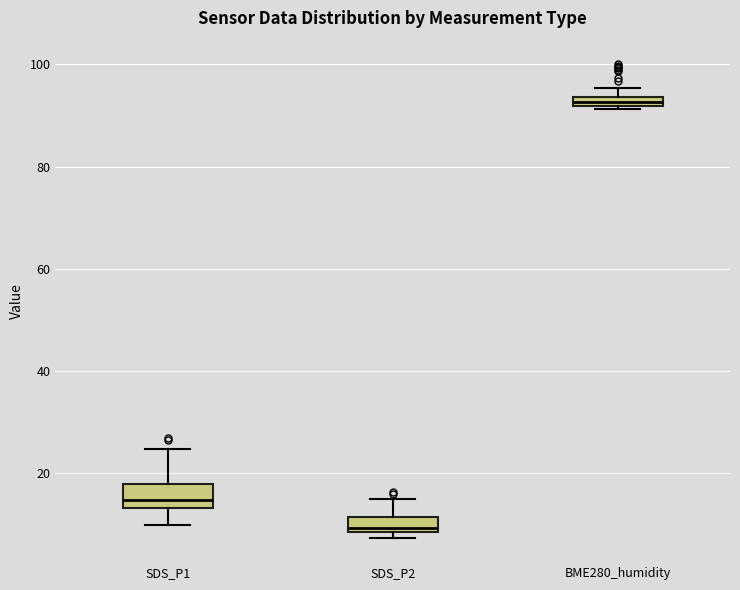

Which box has the lowest median line?

SDS_P2